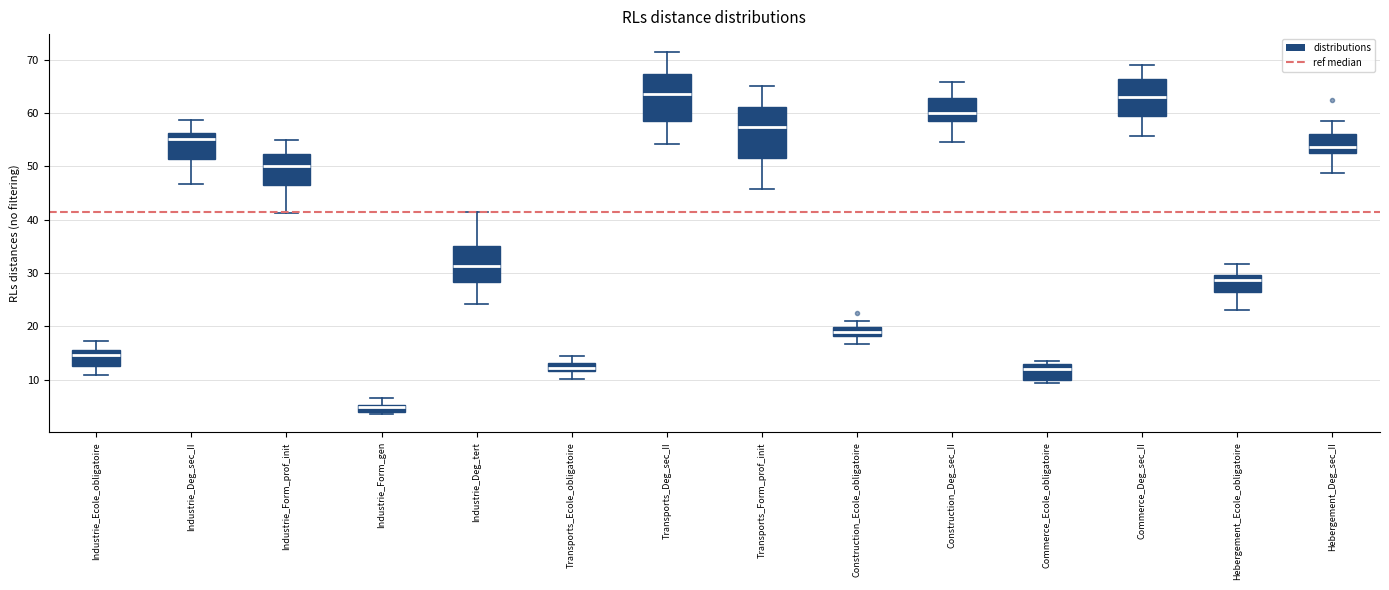

Where is the lower edge of the box for Industrie_Ecole_obligatoire on the y-axis? The values are not printed on the chart, so give them approximately, as read against the axis.

13